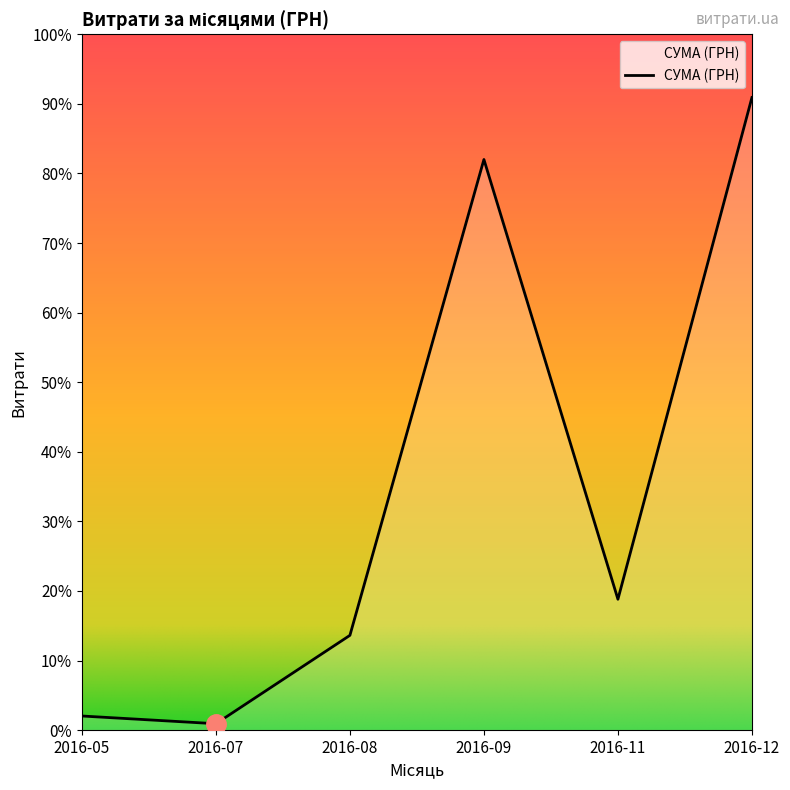

Which category has the lowest value across all series?

2016-07